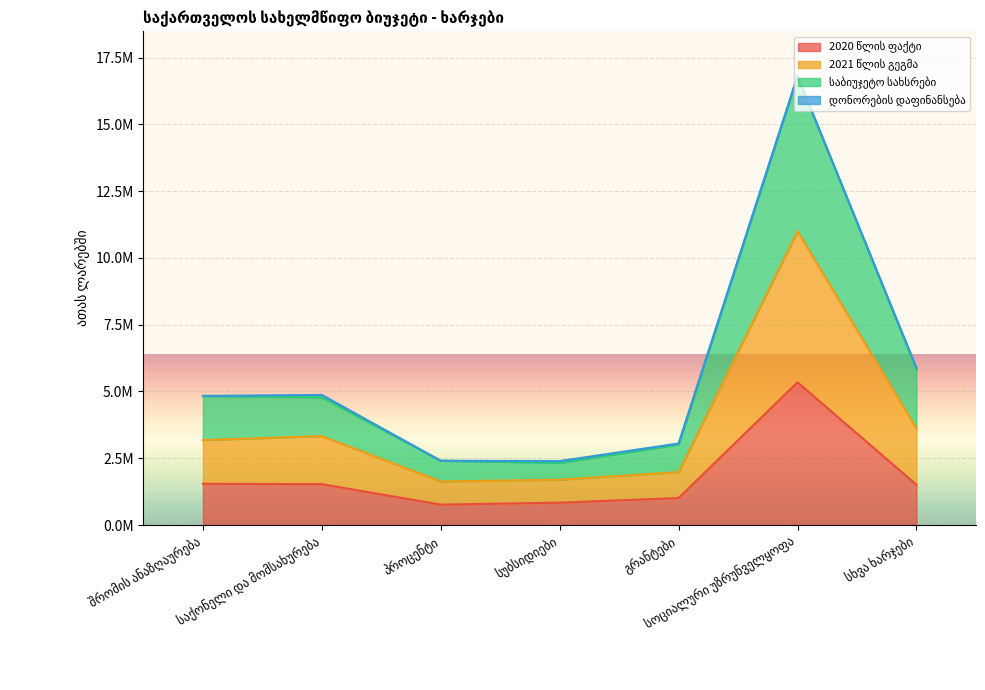

Which has a higher value, გრანტები or სოციალური უზრუნველყოფა?

სოციალური უზრუნველყოფა